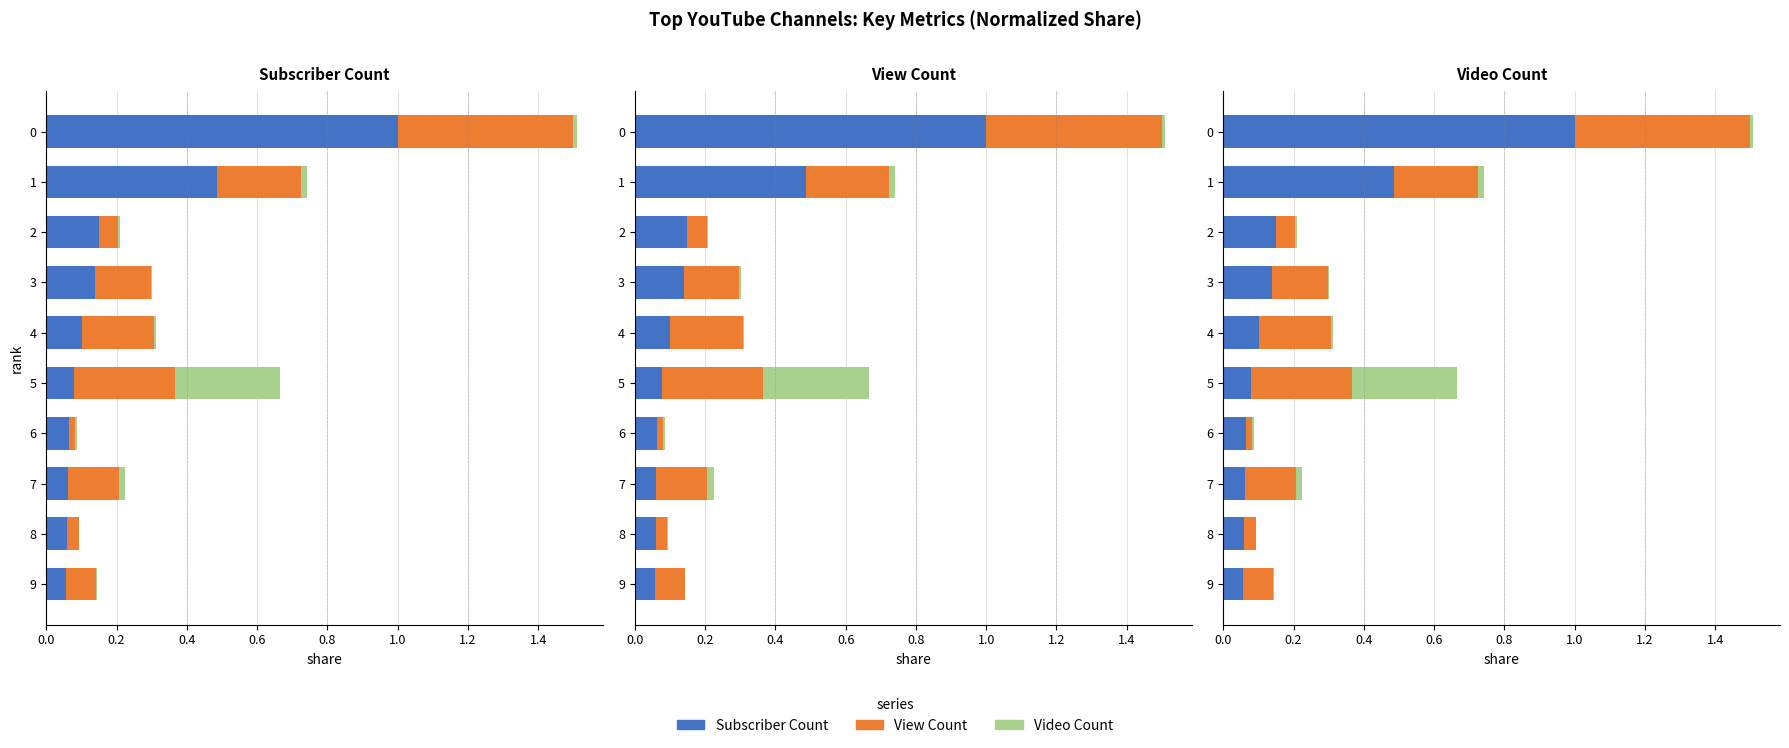

What is the total value across all series at 5?

0.7